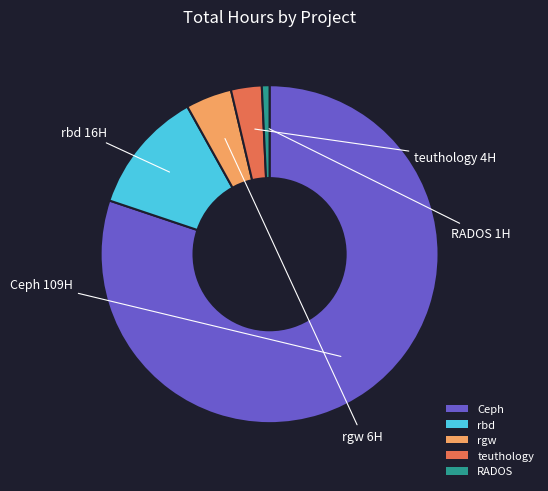

True or false: teuthology accounts for 3% of the total.

True